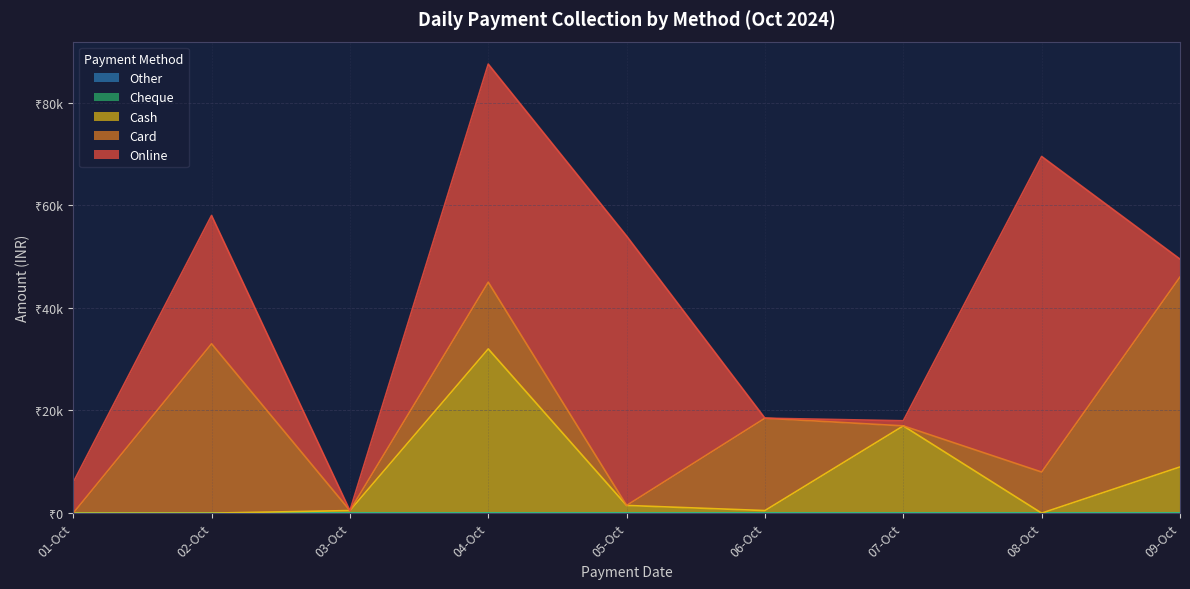

What is the difference between the Card values at 5 and 0?

18000